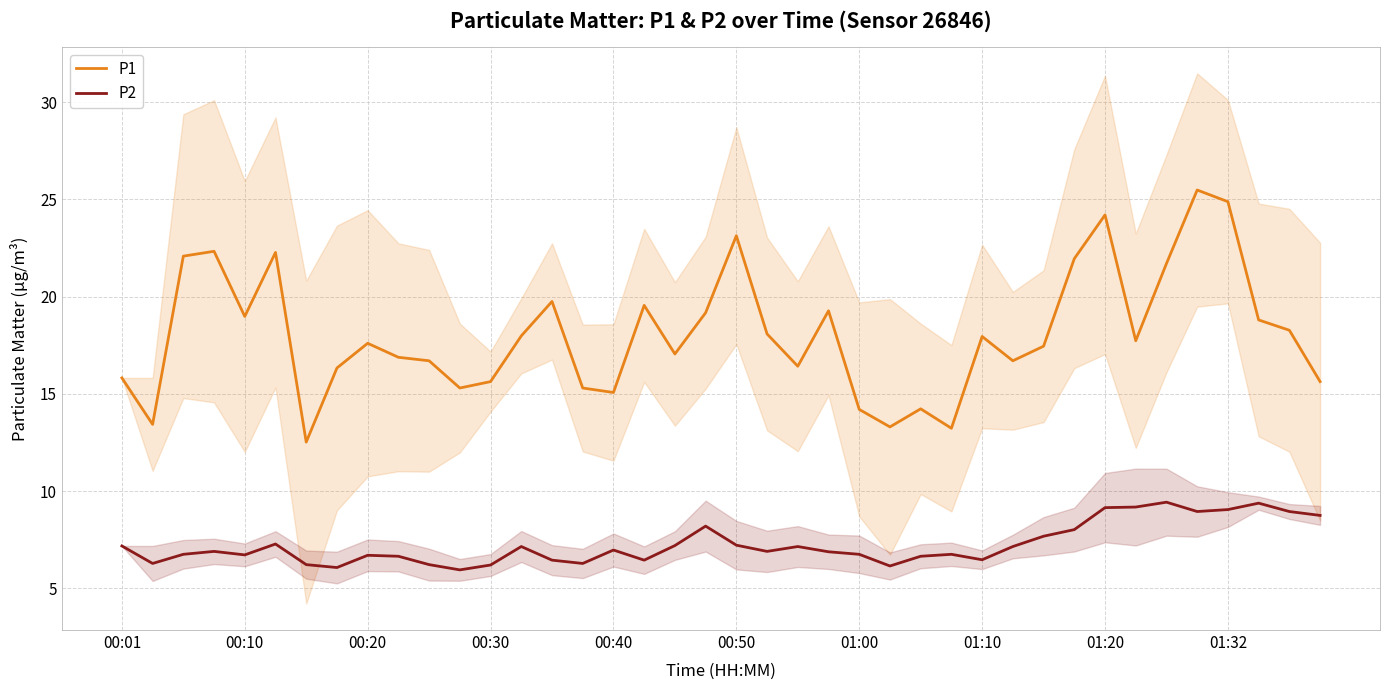

True or false: P2 and P1 cross at least once.

False